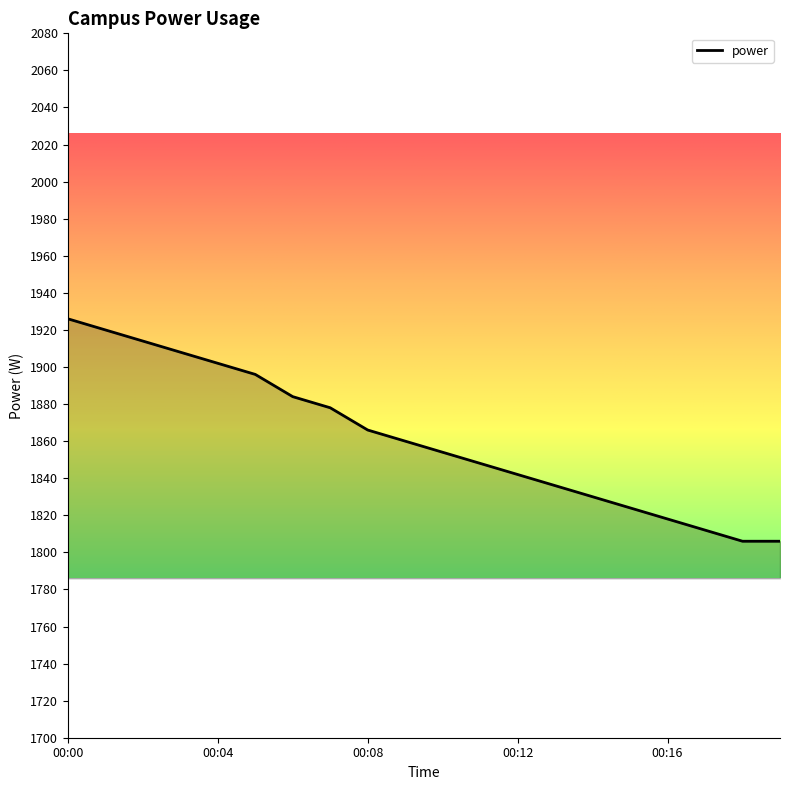

What is the minimum value shown in the chart?

1806